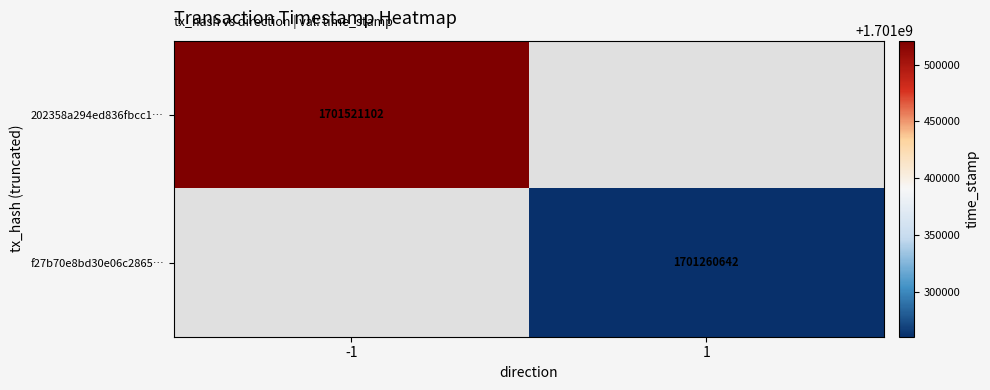

At which category does the chart reach its minimum across all series?

1